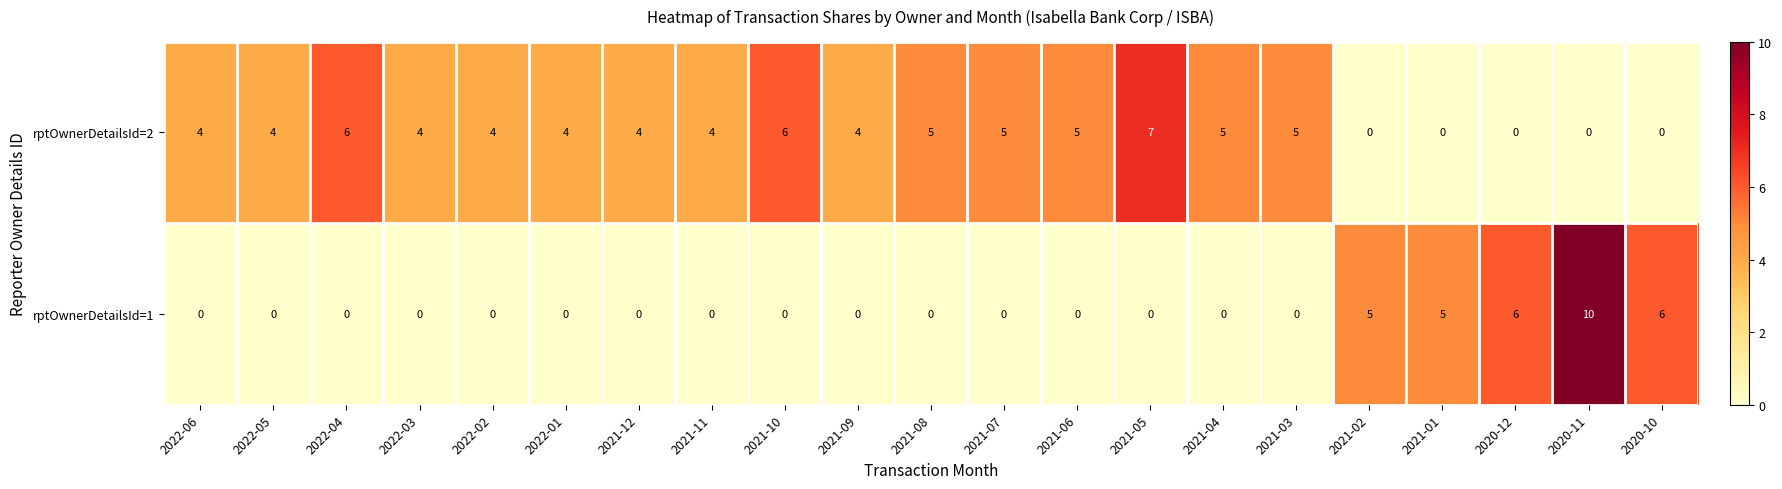

Which series has the largest total across all categories?

rptOwnerDetailsId=2